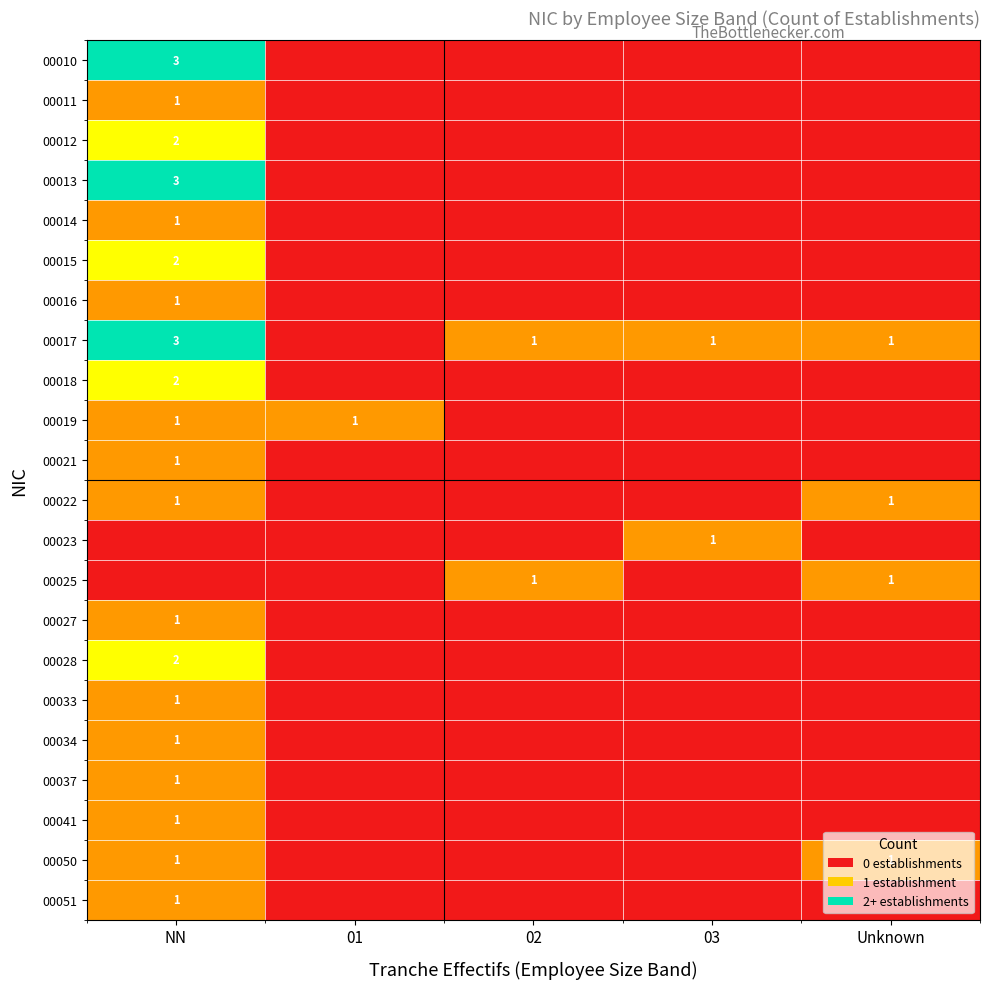

True or false: 00028 has a value of 2 at NN.

True